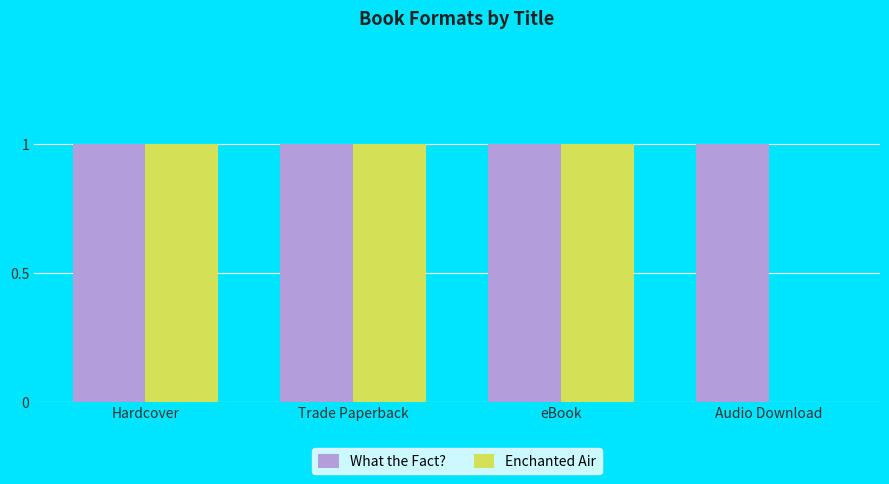

True or false: What the Fact? has a value of 1 at Hardcover.

True